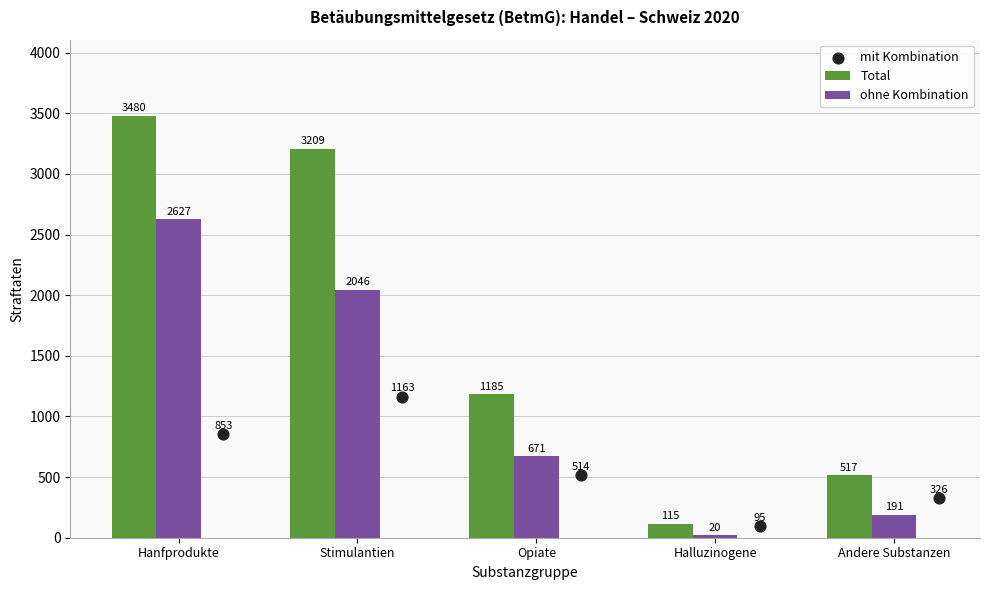

At how many categories does at least one series exceed 76?

5